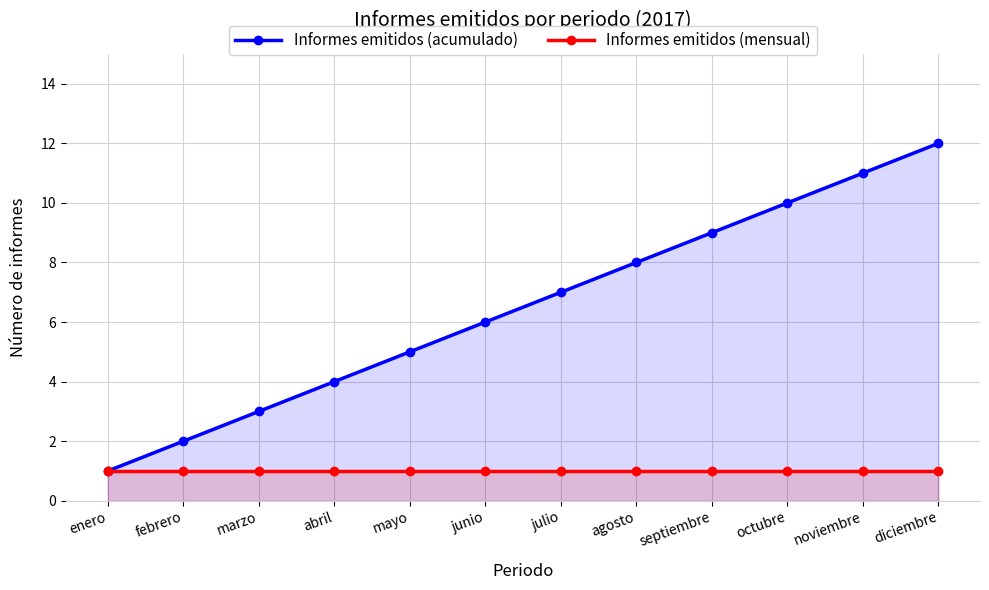

What position from the right is marzo?

10